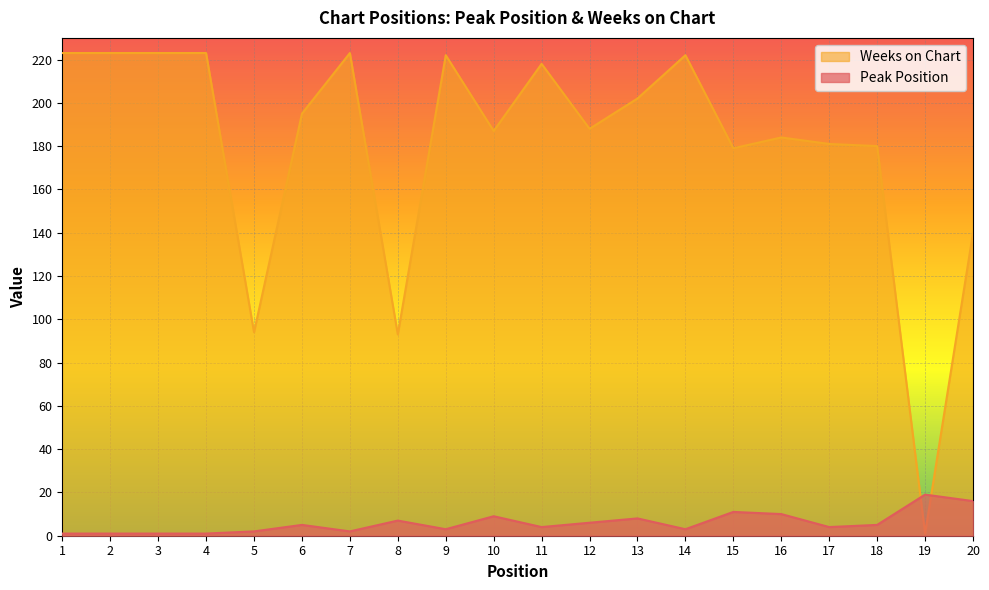

What are all the series names shown in the legend?

Weeks on Chart, Peak Position